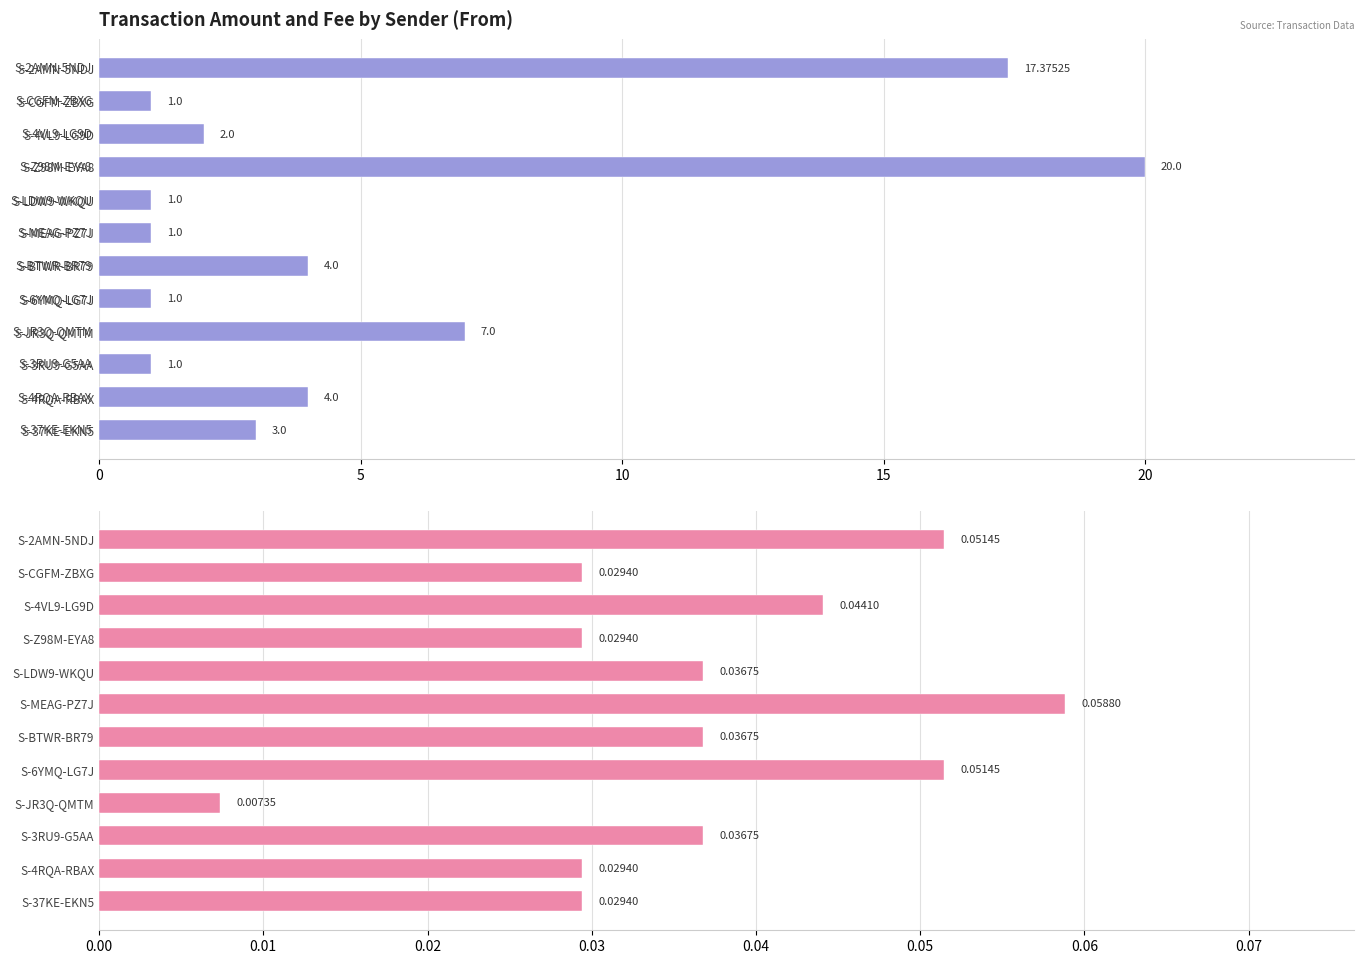

What is the average value of the Amount series?

5.2